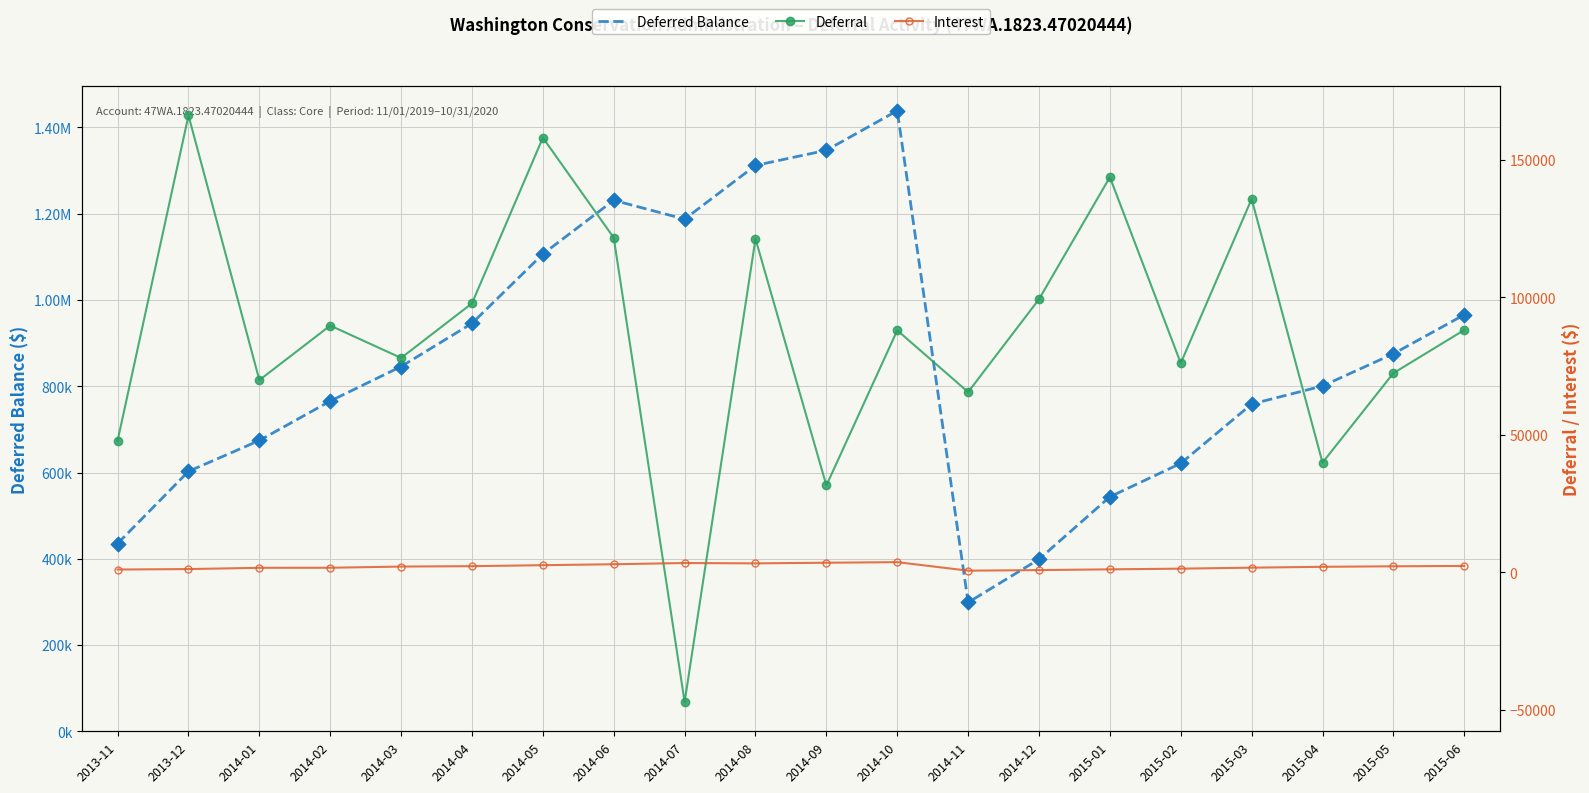

Which series has the largest Y range (max minus min)?

Deferred Balance